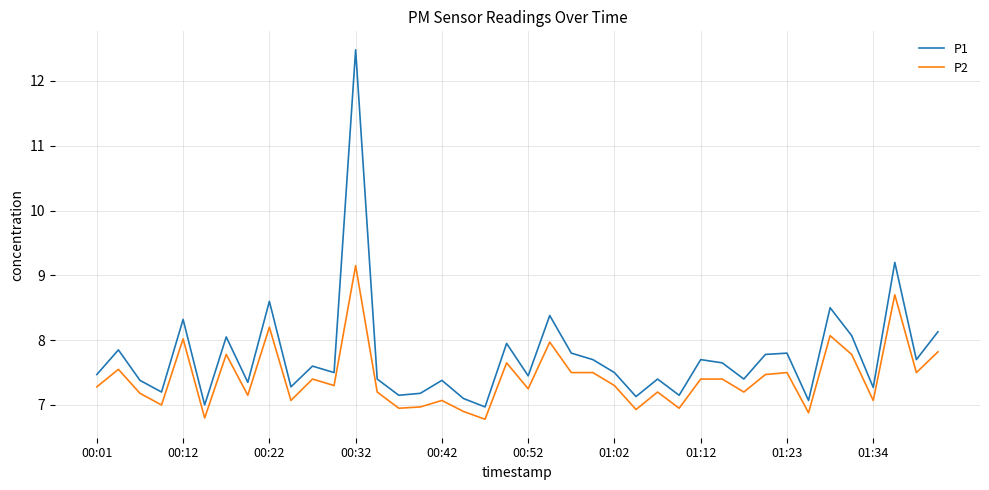

True or false: P1 and P2 intersect in this chart.

False